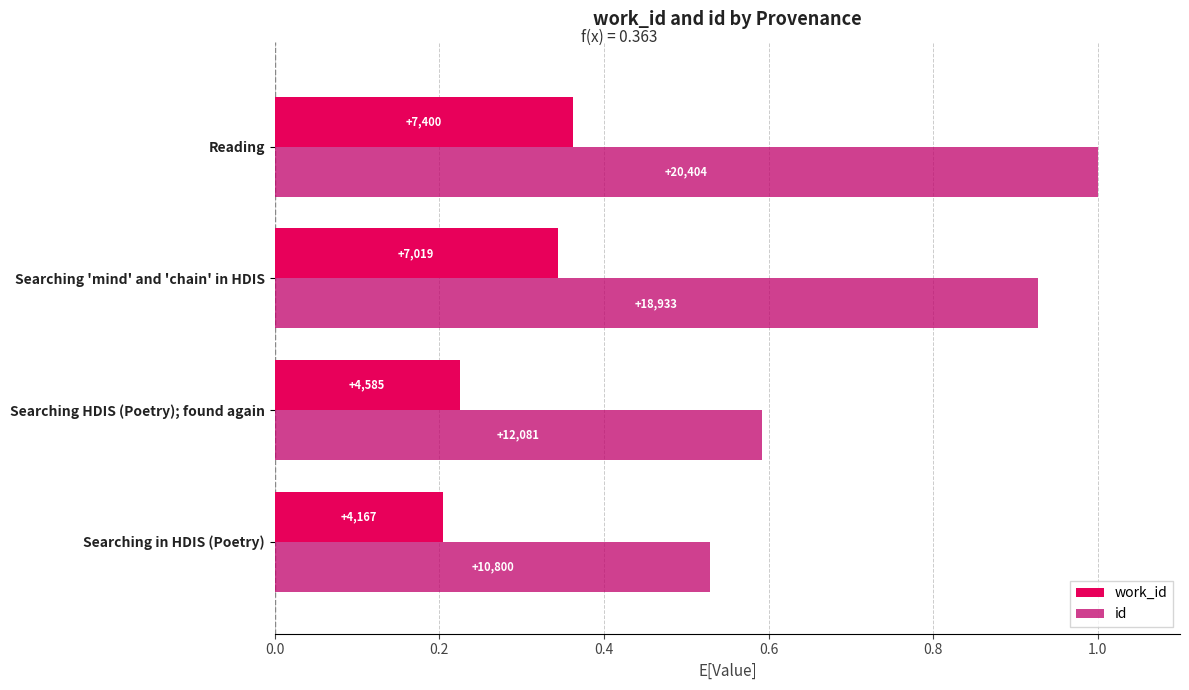

List the series in order of their overall mean, lowest first.

work_id, id